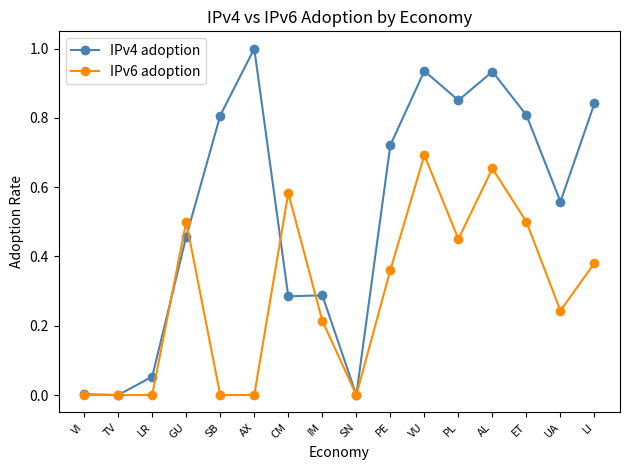

What is the maximum value shown in the chart?

1.0